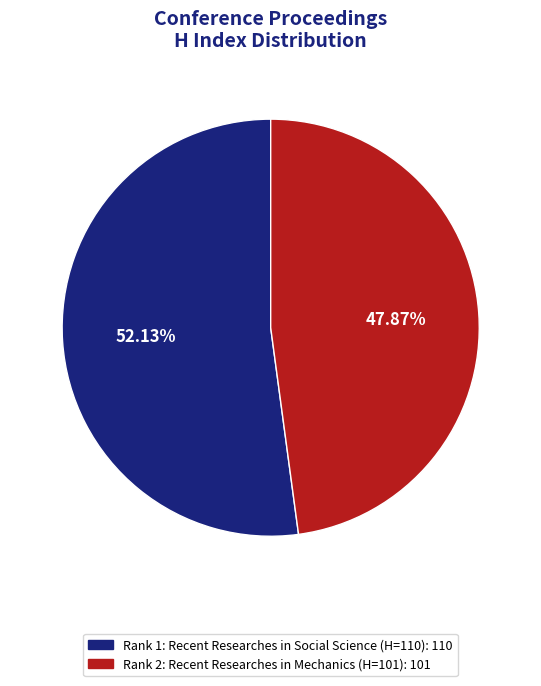

What is the smallest slice in the pie chart?

Rank 2: Recent Researches in Mechanics (H=101)